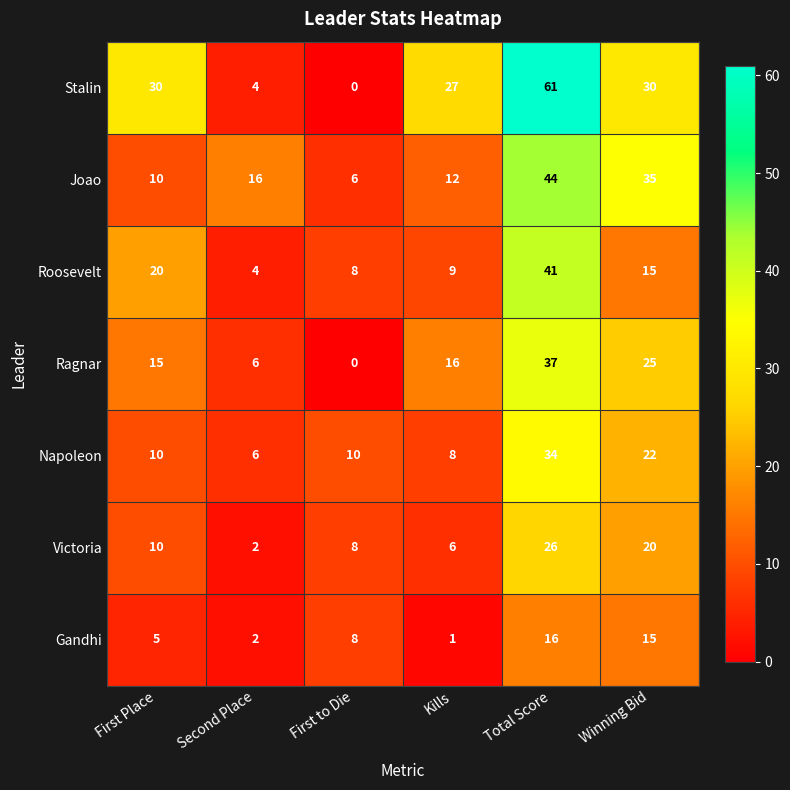

How many values in the Victoria series are below 10?

3